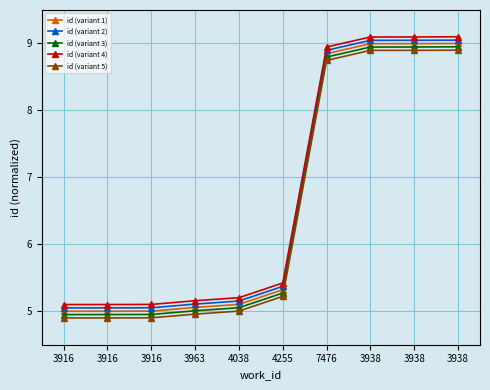

What are all the series names shown in the legend?

id (variant 1), id (variant 2), id (variant 3), id (variant 4), id (variant 5)